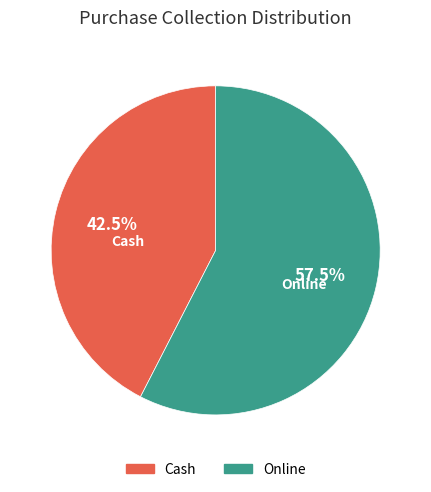

Rank the categories by value from highest to lowest.

Online, Cash